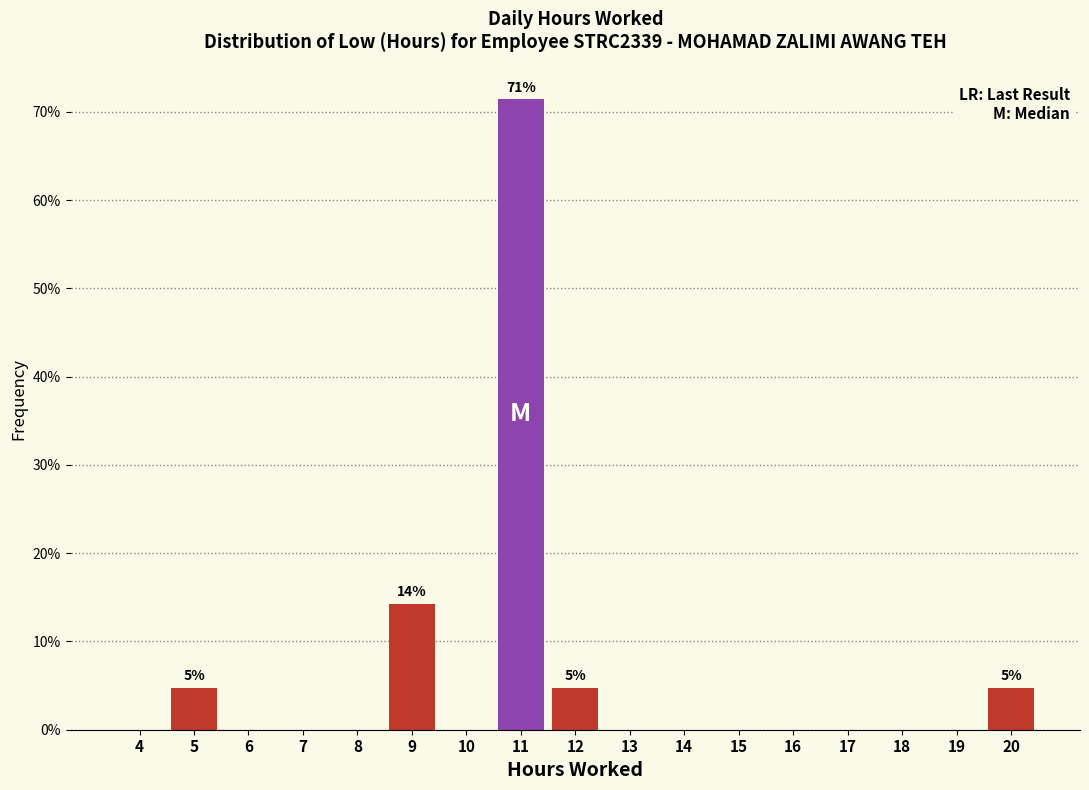

Reading left to right, list all the values displayed in this chart.

4=0.0	5=4.8	6=0.0	7=0.0	8=0.0	9=14.3	10=0.0	11=71.4	12=4.8	13=0.0	14=0.0	15=0.0	16=0.0	17=0.0	18=0.0	19=0.0	20=4.8